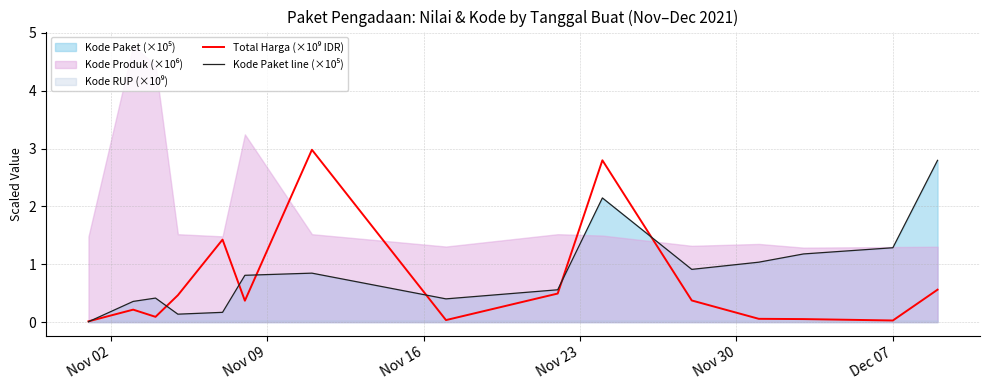

At which label does Kode Paket line (×10⁵) reach its minimum?

Nov 02